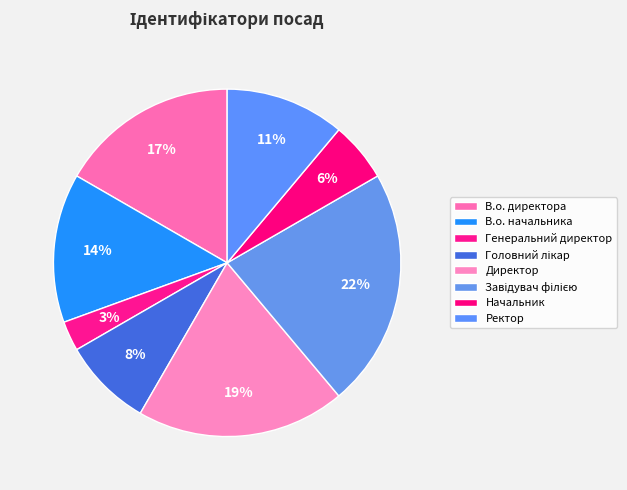

Rank the categories by value from lowest to highest.

Генеральний директор, Начальник, Головний лікар, Ректор, В.о. начальника, В.о. директора, Директор, Завідувач філією